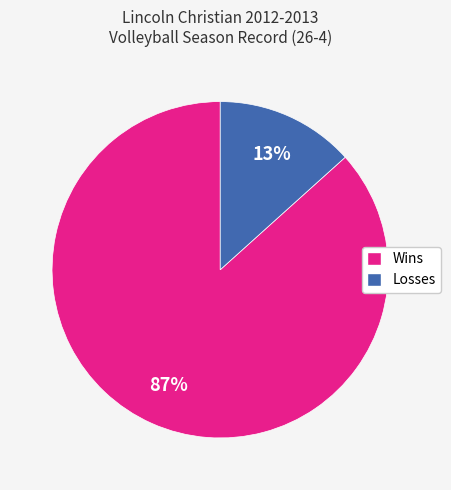

Is it true that Wins is 74% of the pie?

False